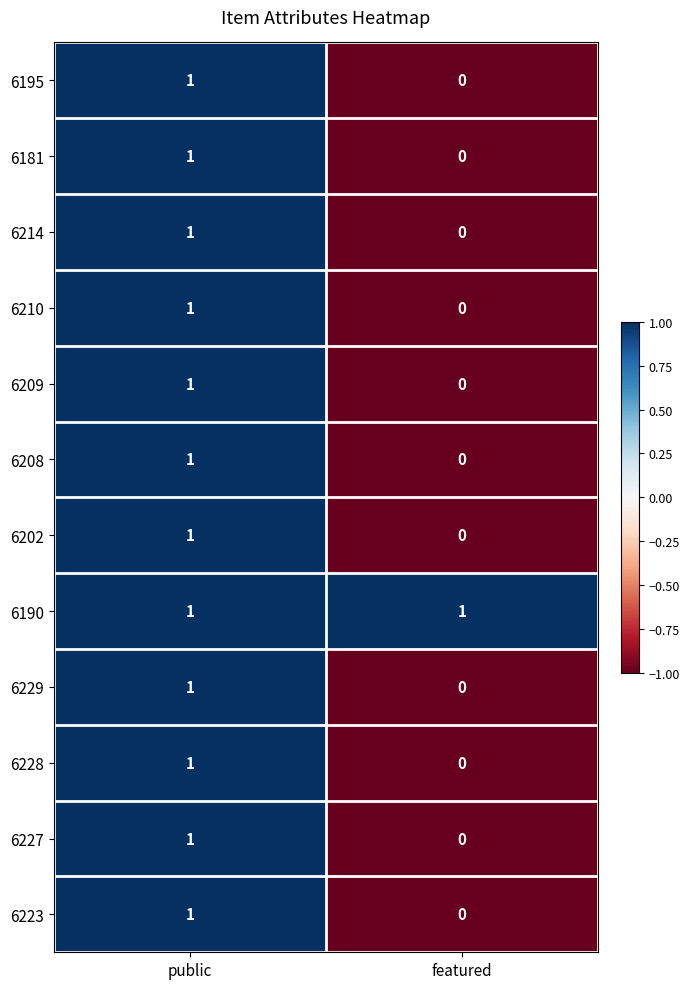

Rank the categories by 6202 value from highest to lowest.

public, featured